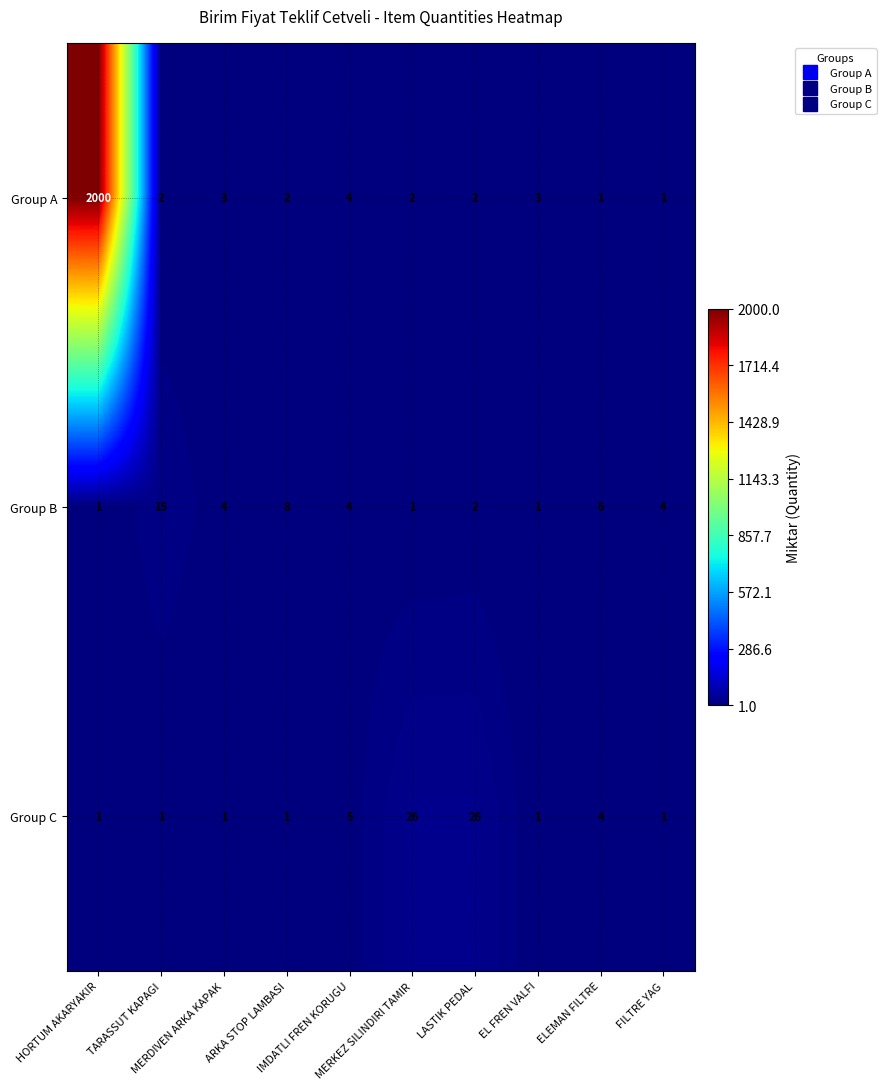

At which category is the sum across all series the highest?

HORTUM AKARYAKIR